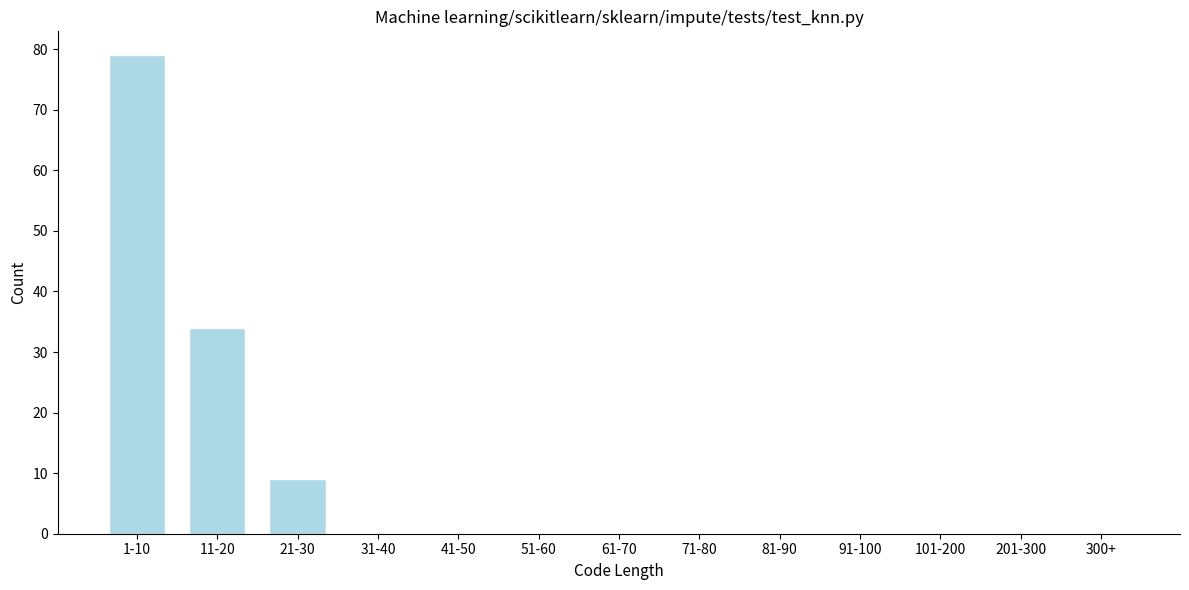

Reading left to right, transcribe all the data shown in this chart.

1-10=79	11-20=34	21-30=9	31-40=0	41-50=0	51-60=0	61-70=0	71-80=0	81-90=0	91-100=0	101-200=0	201-300=0	300+=0